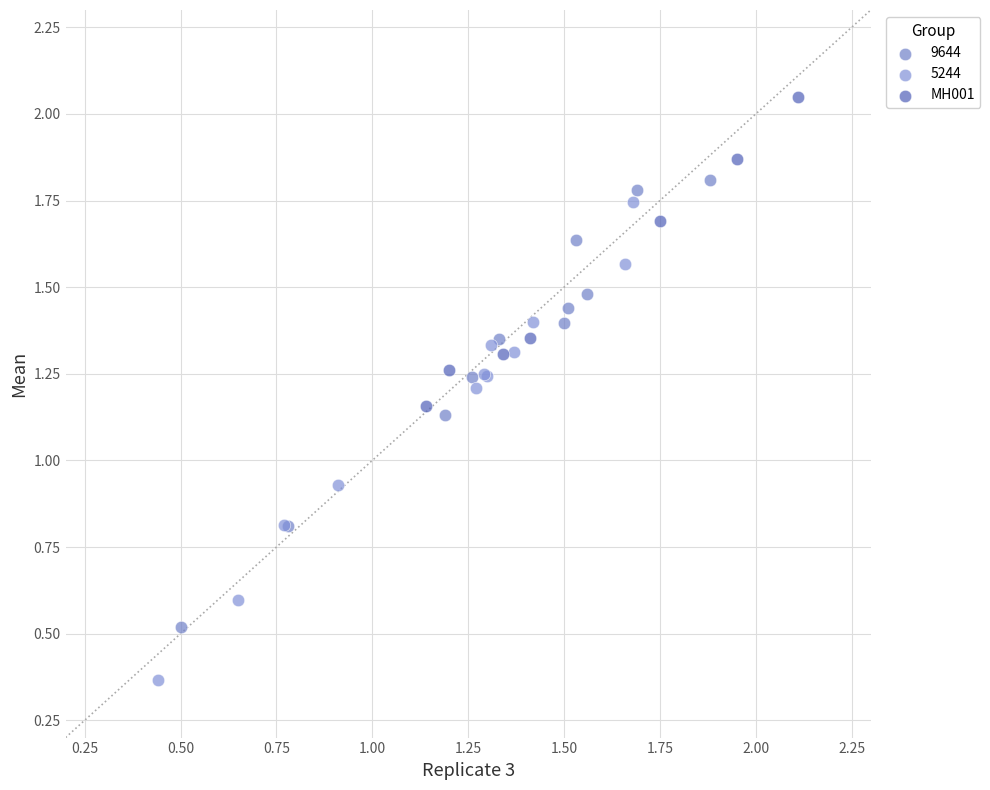

Which series contains the lowest Y value?

5244